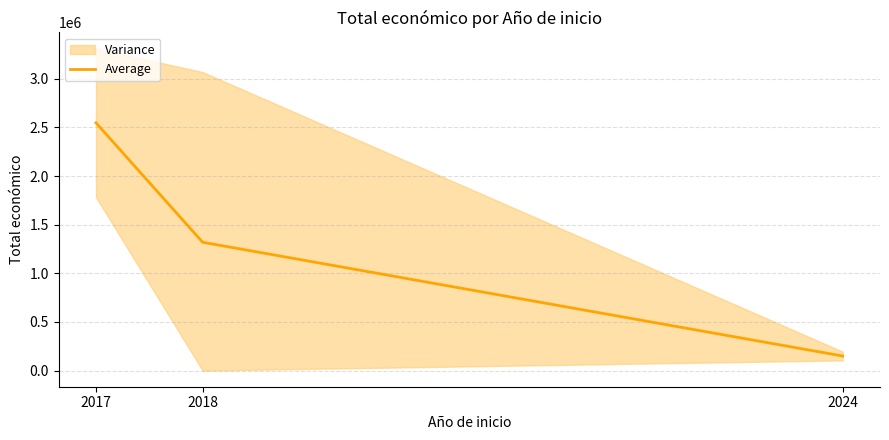

What is the change in value from 2018 to 2024?

-1169198.2